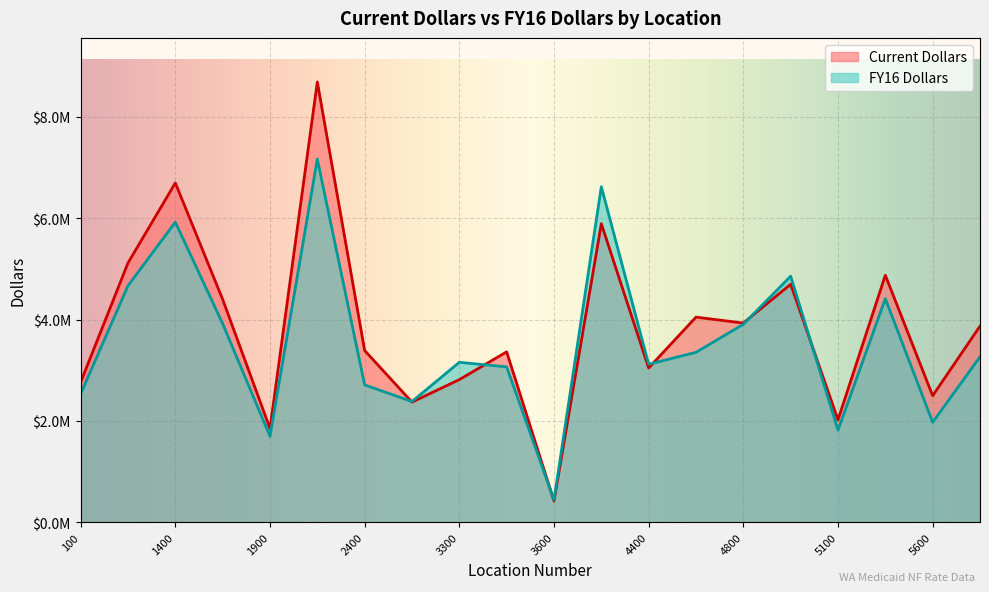

Is the value of FY16 Dollars at 4800 greater than the value of Current Dollars at 3500?

Yes